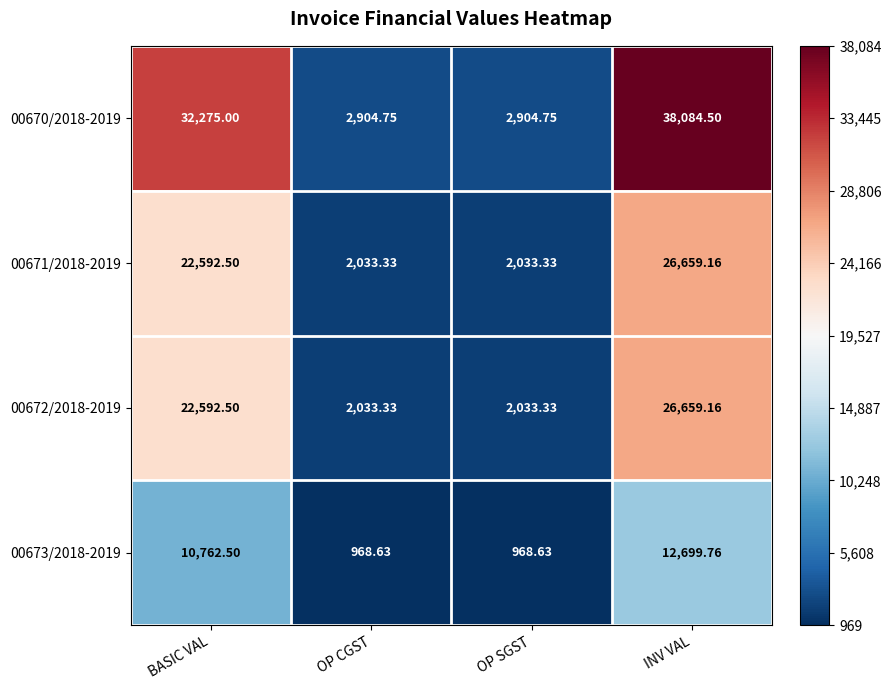

Which category has the highest value in the 00673/2018-2019 series?

INV VAL